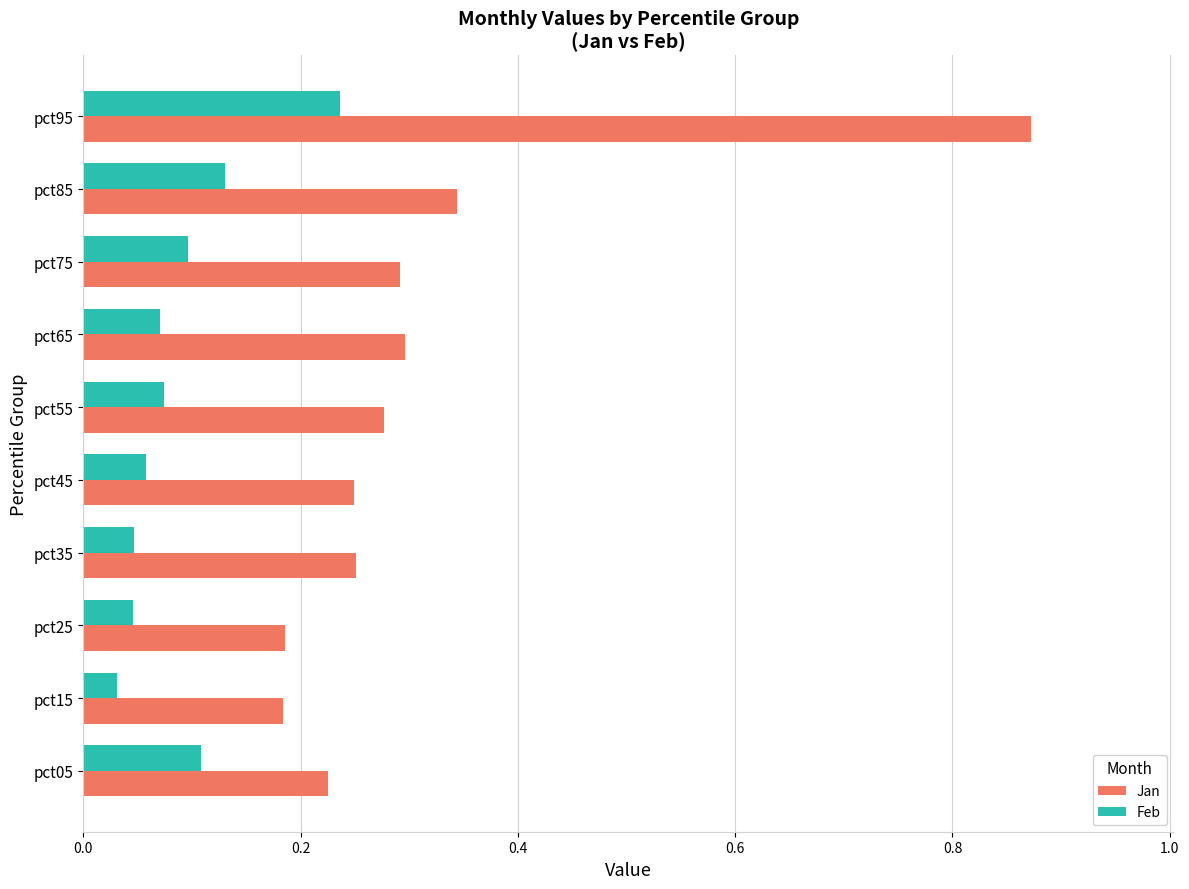

How many data points does each series have?

10